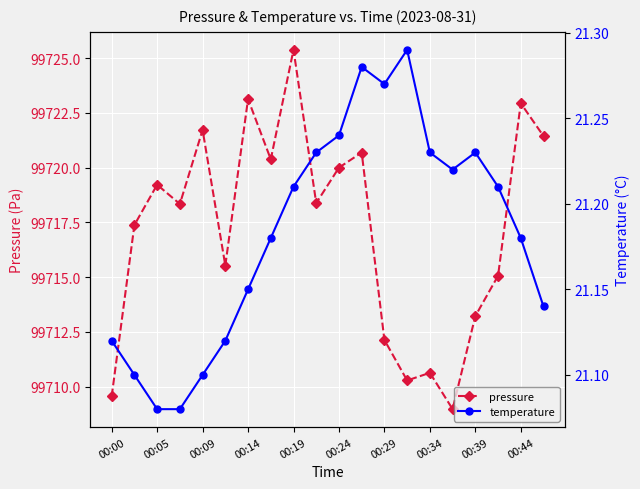

At how many categories does at least one series exceed 55497?

20